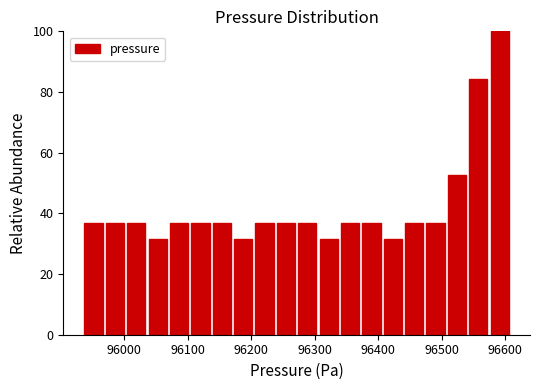

Around what value on the x-axis is the tallest bar? Give the approximate position of its centre, as read against the axis.

96590